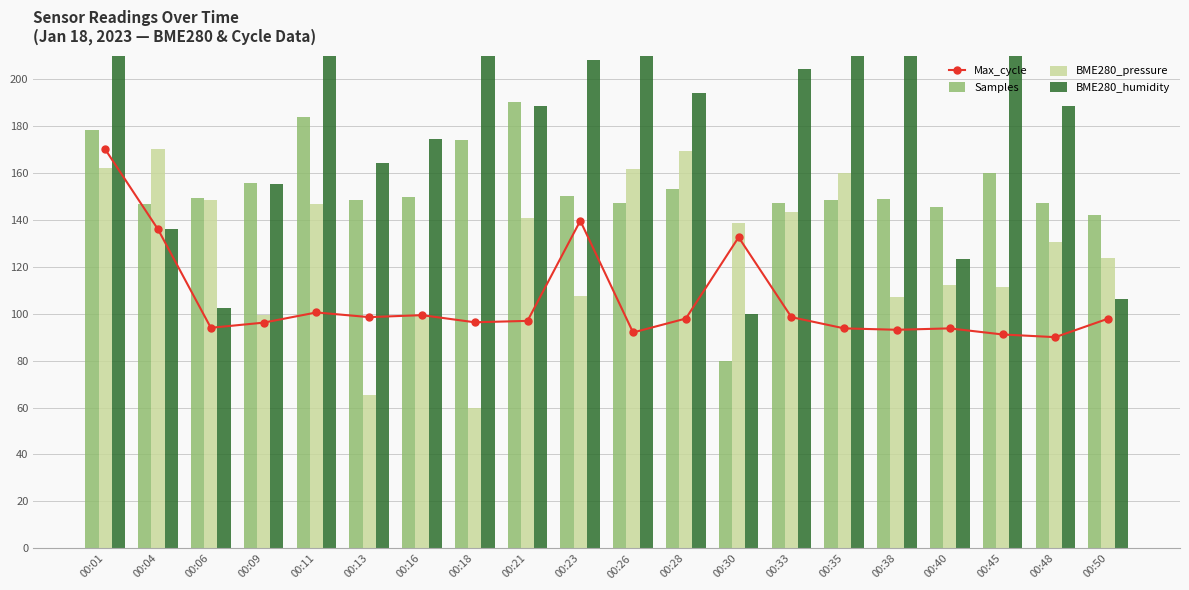

What is the value of the Max_cycle bar at the 20th from the left?

97.9